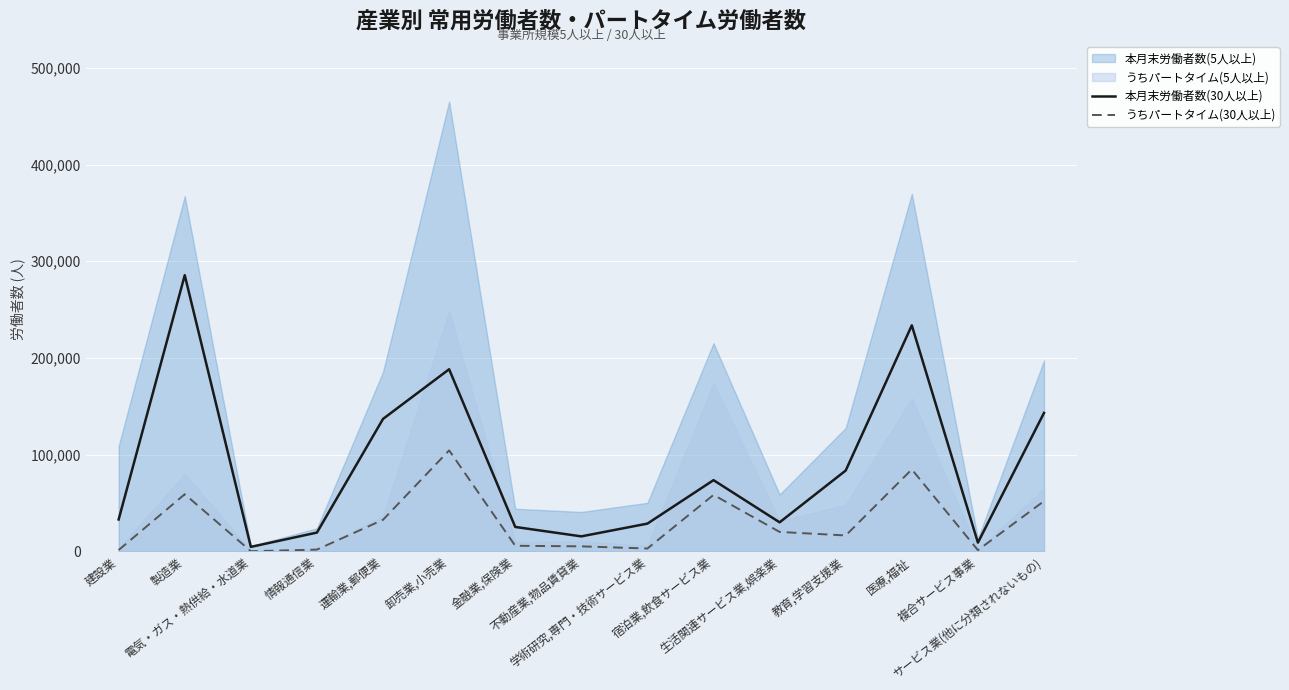

What is the difference between the maximum and minimum values in the うちパートタイム(30人以上) series?

104254